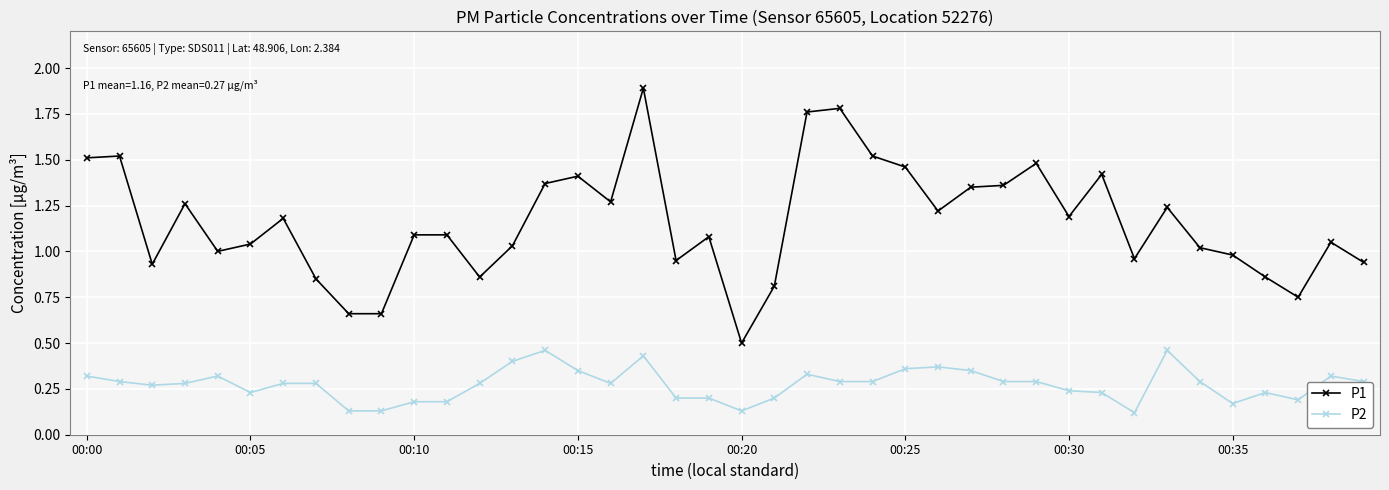

What is the sum of all P2 values?

10.9